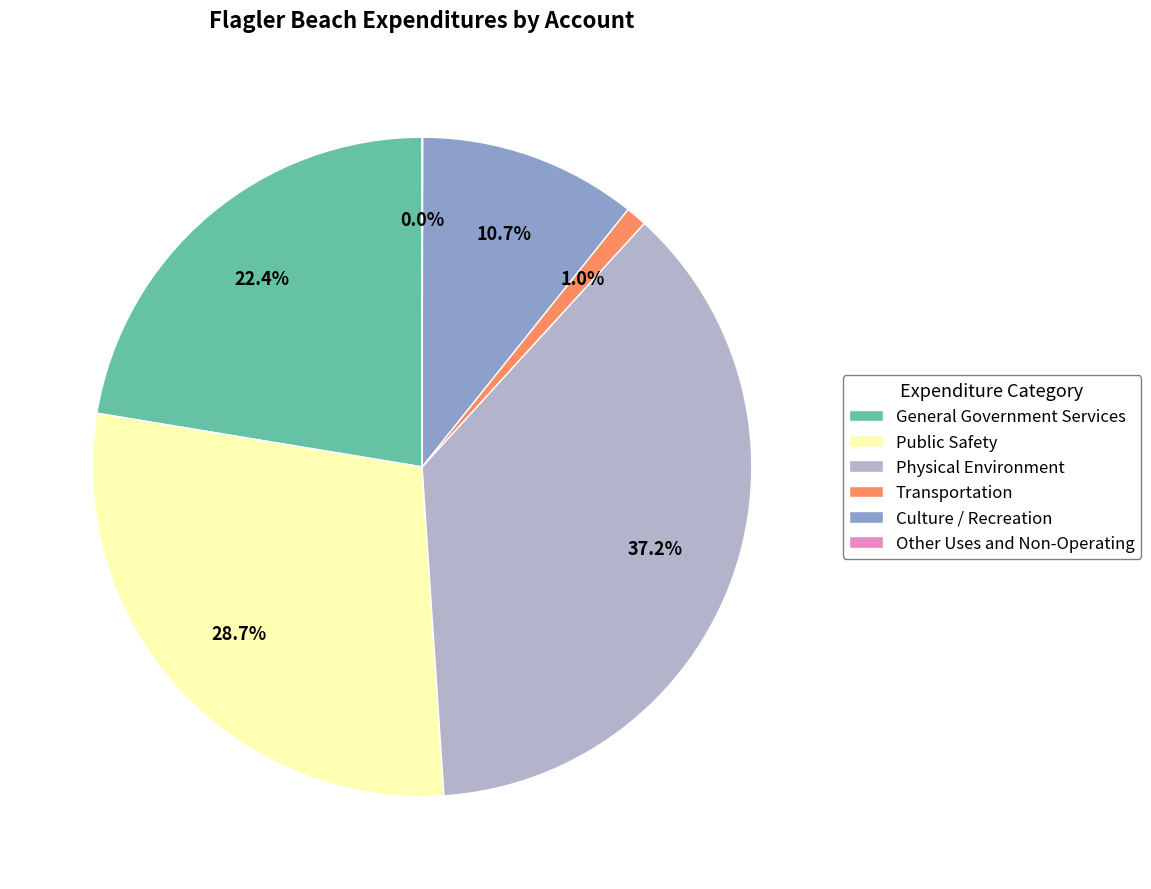

To the nearest percent, what portion does Public Safety represent?

29%